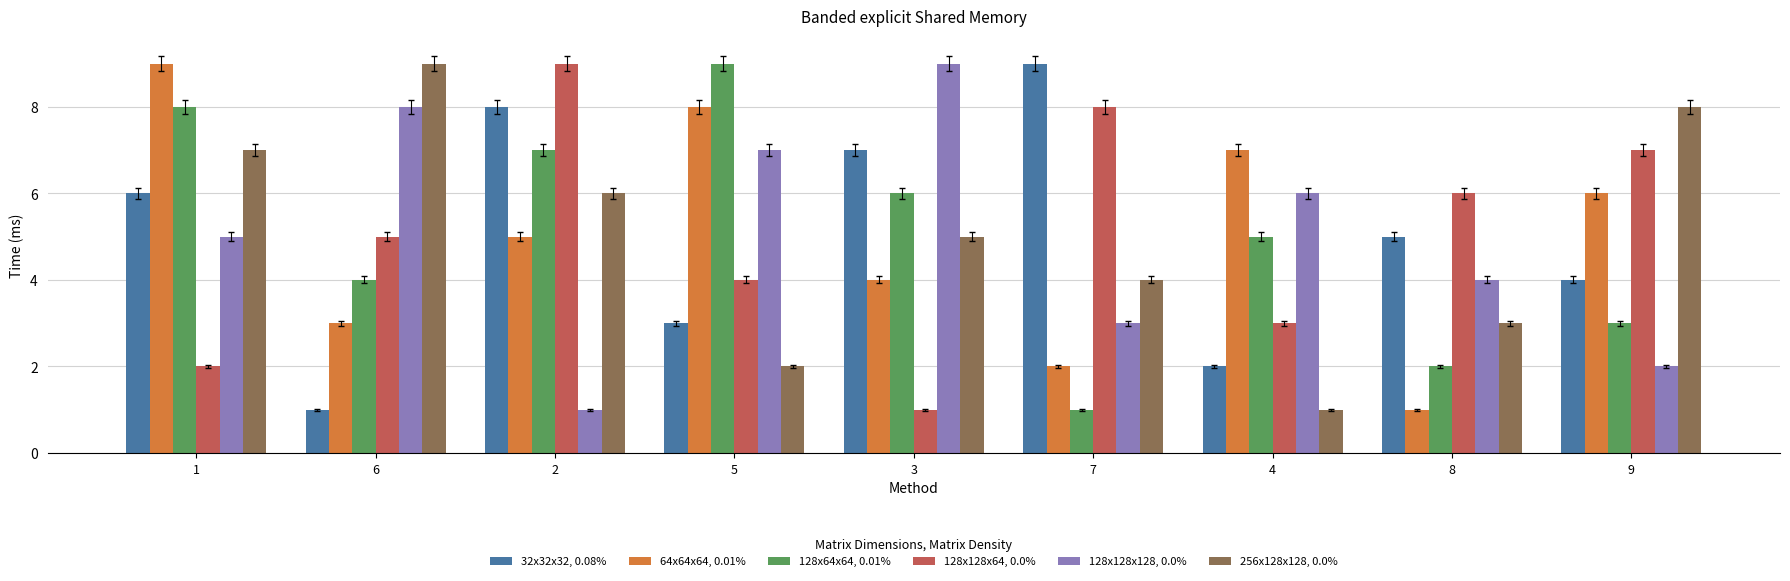

What is the total value across all series at 9?

30